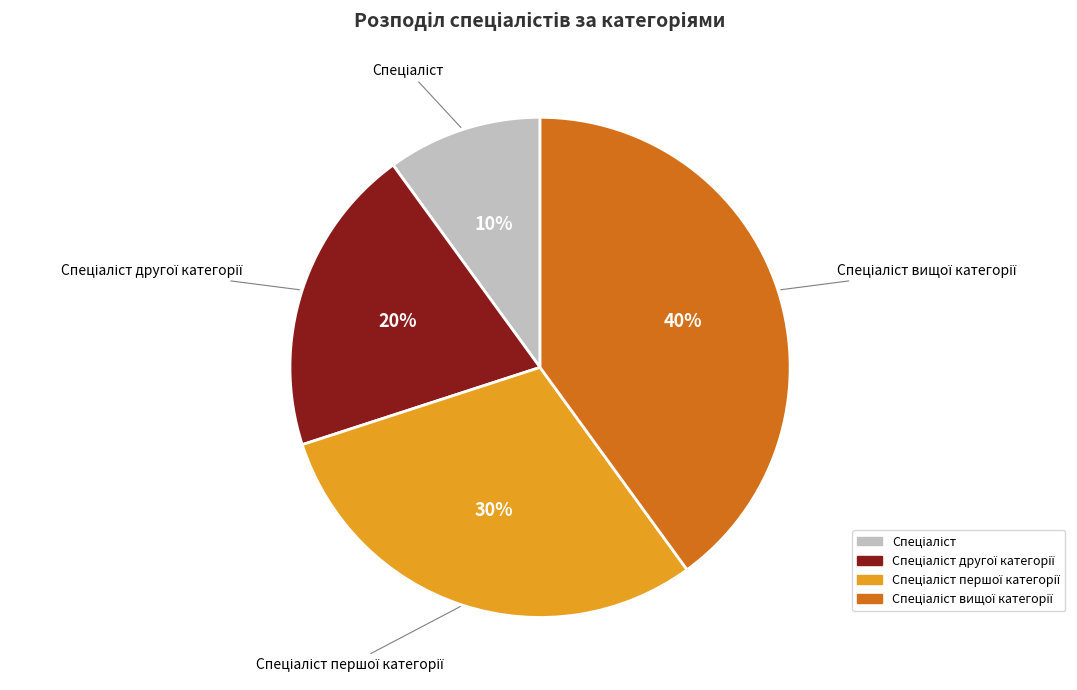

Is there a majority slice in this chart?

No